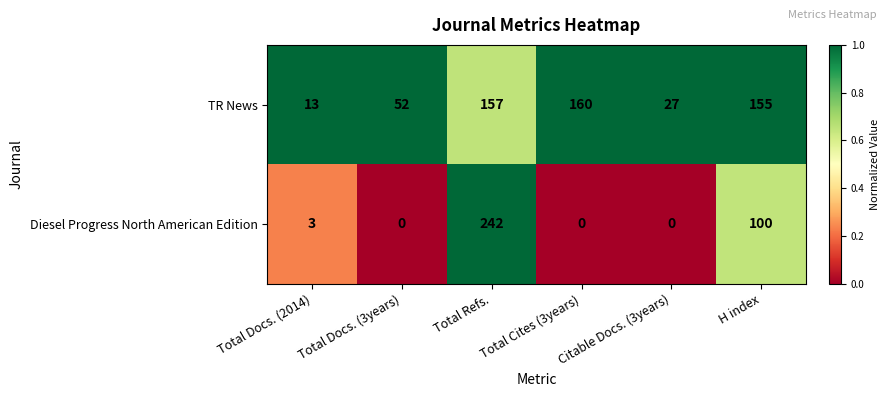

List the series in order of their overall mean, highest first.

TR News, Diesel Progress North American Edition